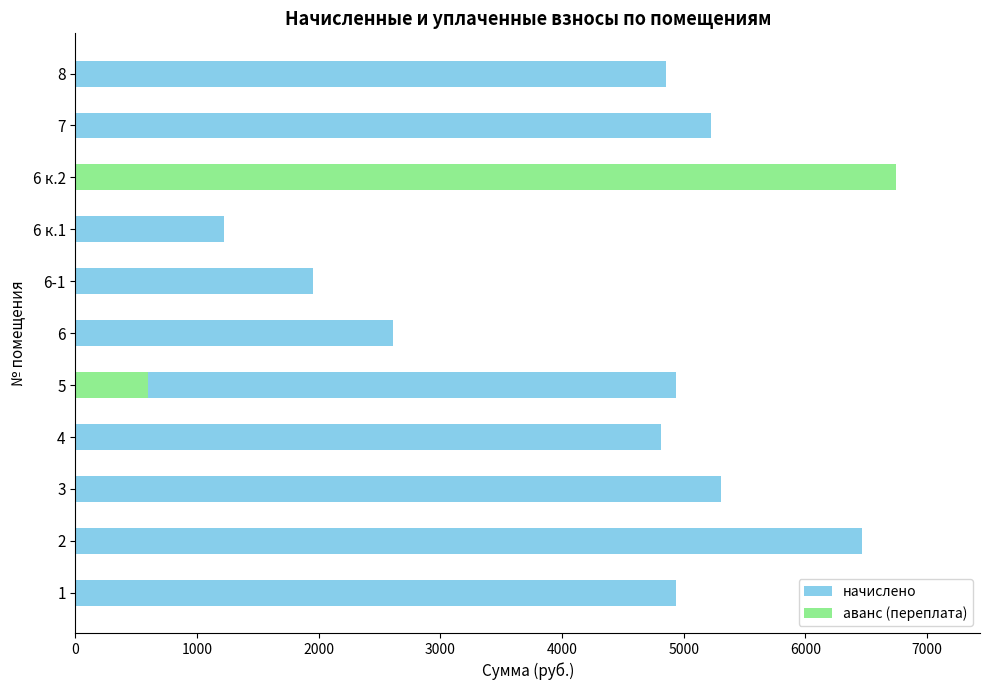

Which series has the largest total across all categories?

начислено